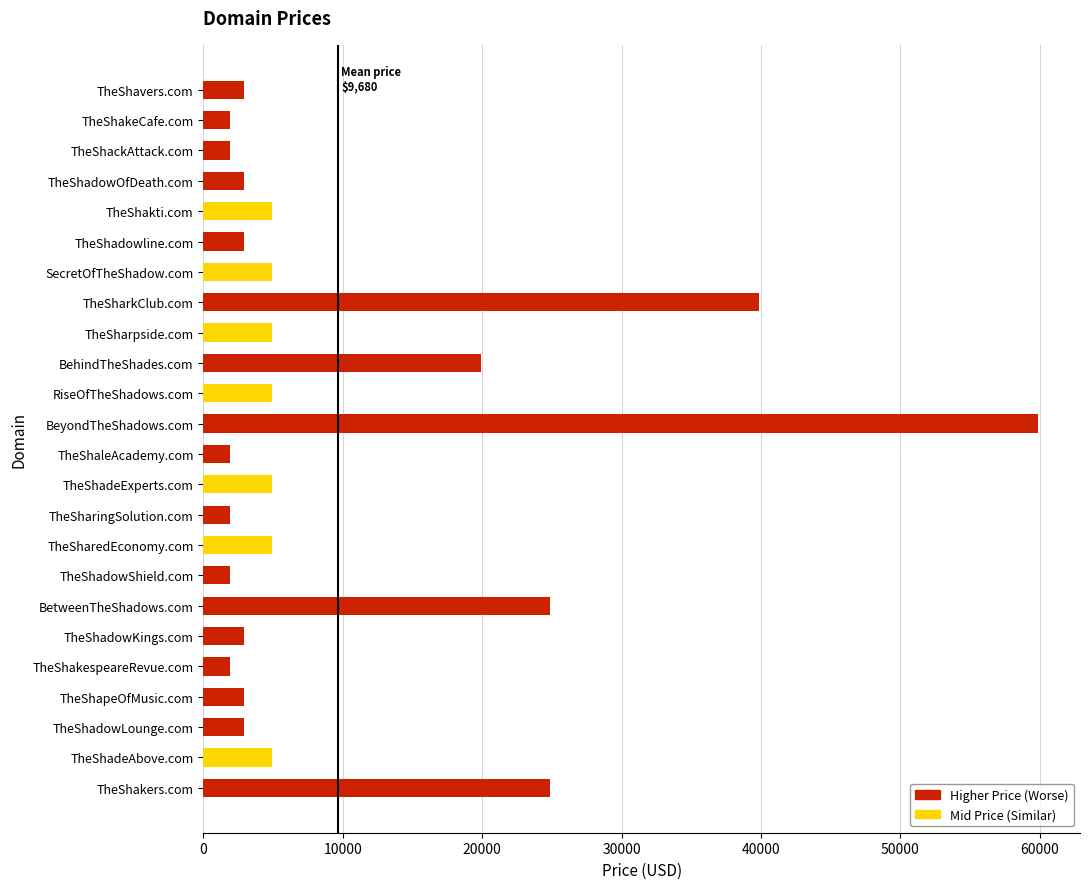

What is the average value?

9680